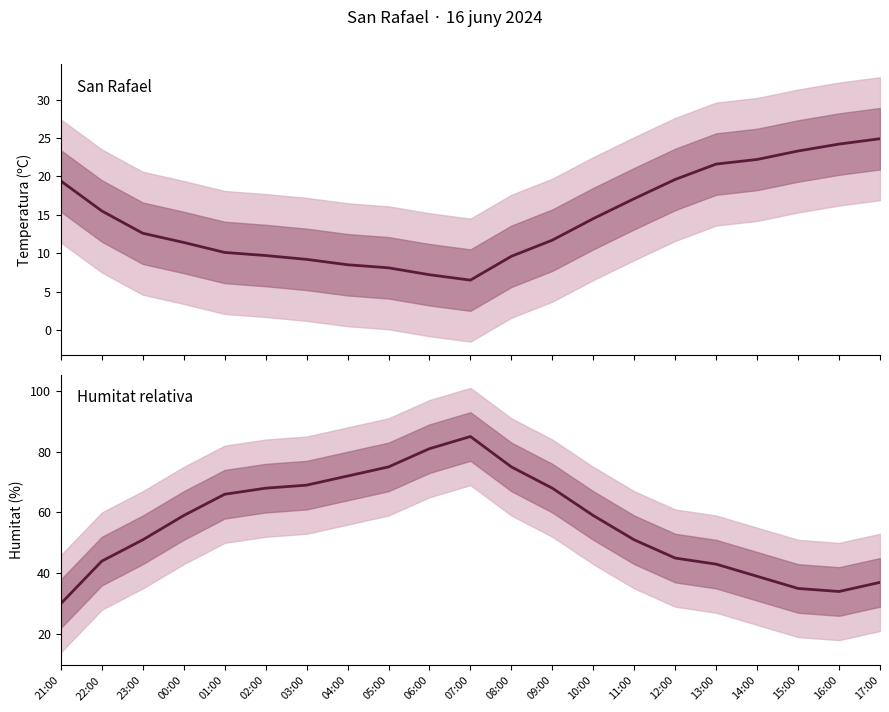

Rank the series at 23:00 from lowest to highest value.

Temperatura (C), Humitat (%)